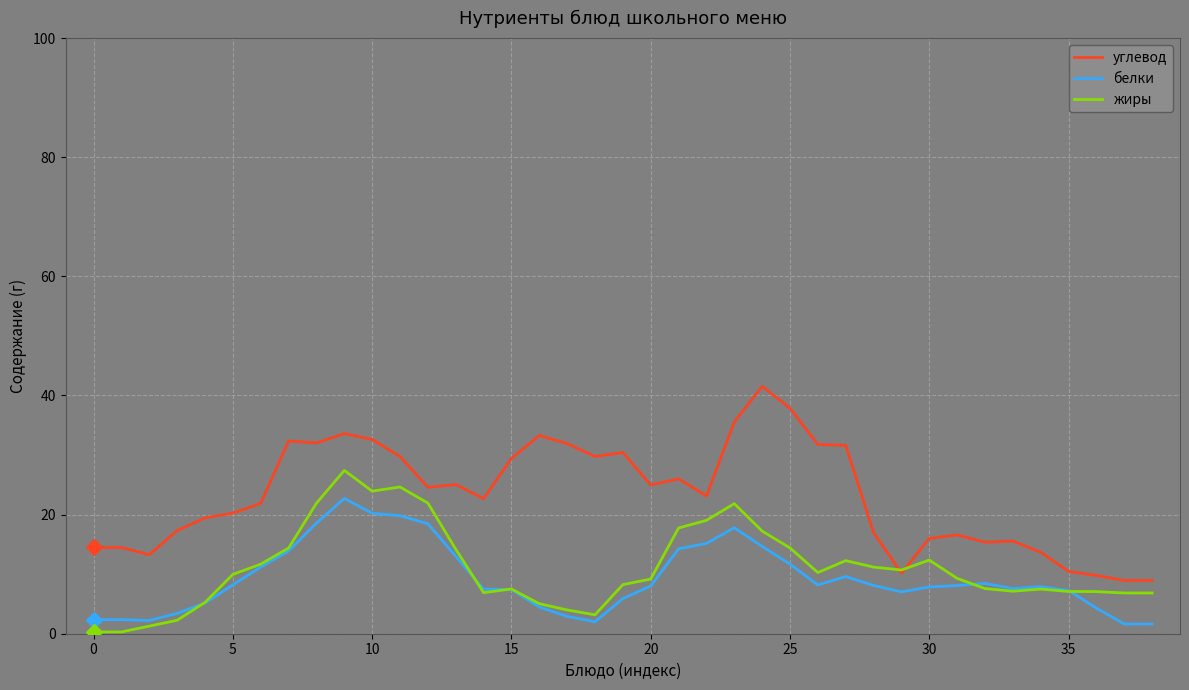

List the series in order of their peak value, lowest first.

белки, жиры, углевод